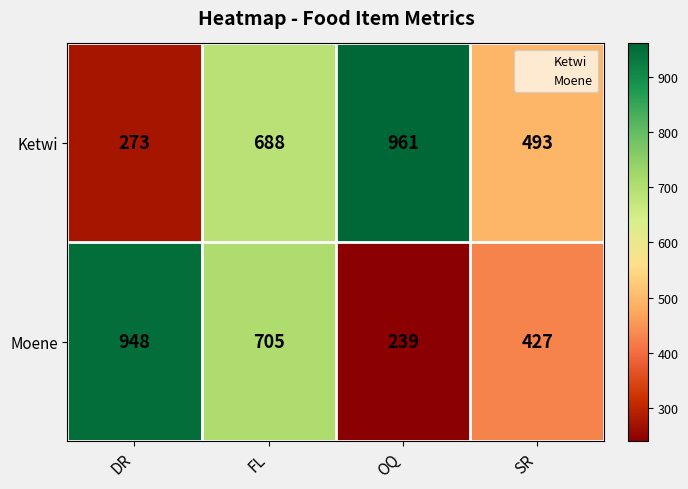

At OQ, list the series in order from smallest to largest.

Moene, Ketwi